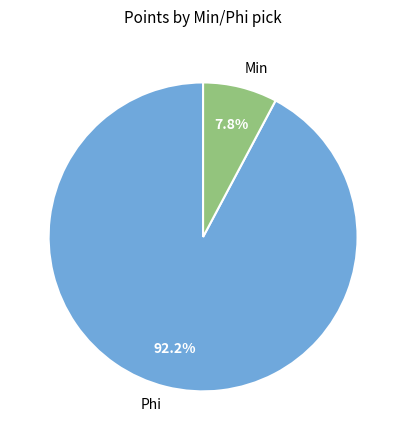

What portion of the pie excludes Min?

92.2%